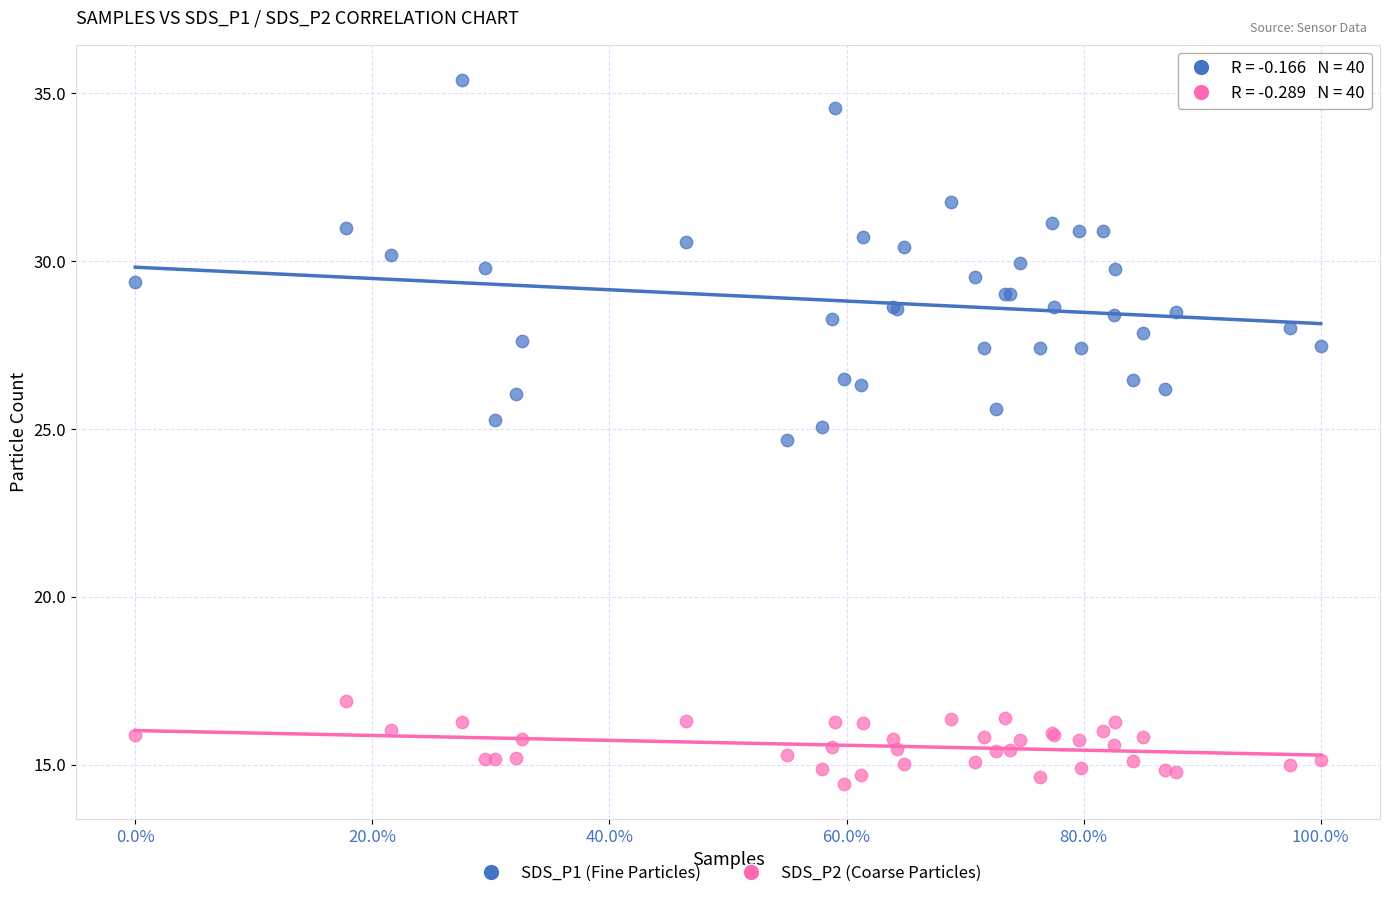

Across all series, what Y value is closest to 24?

24.7